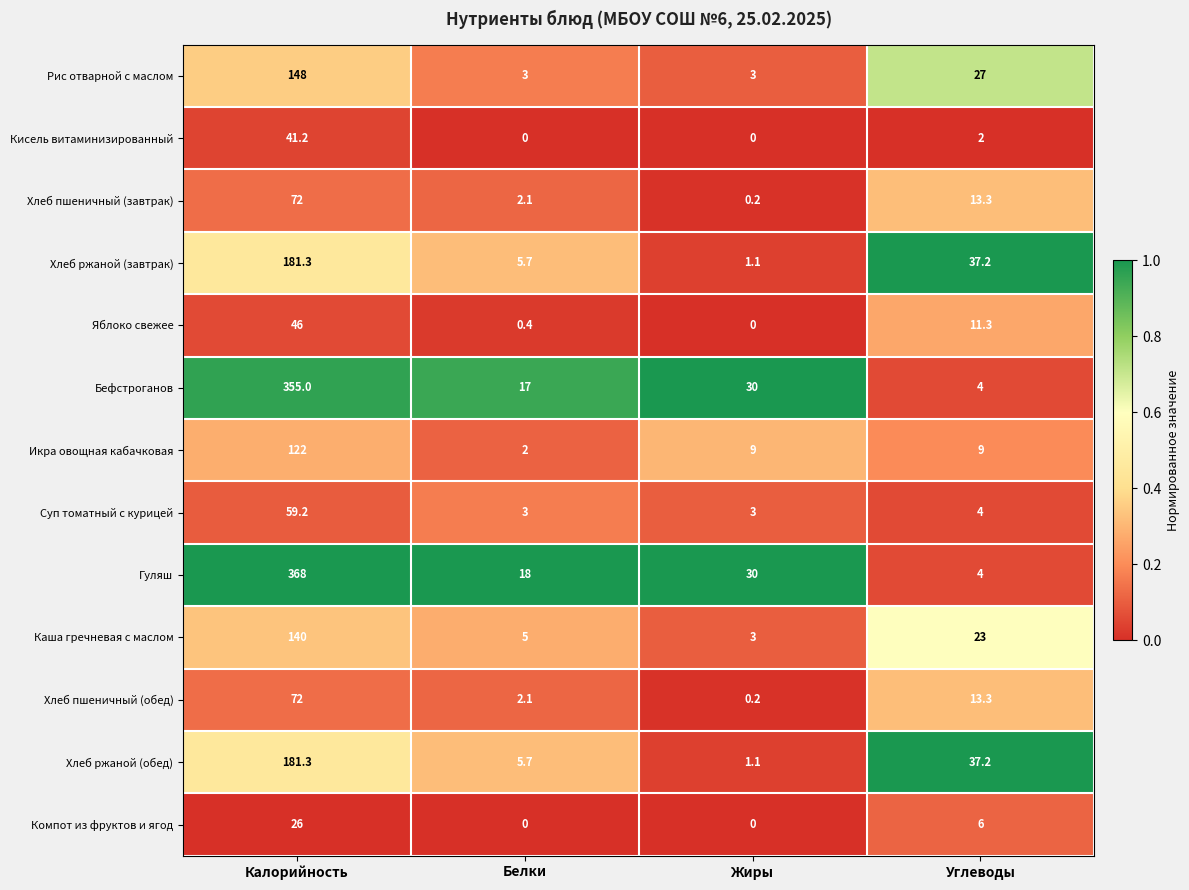

The Суп томатный с курицей series shows 3.0 at Жиры. True or false?

True